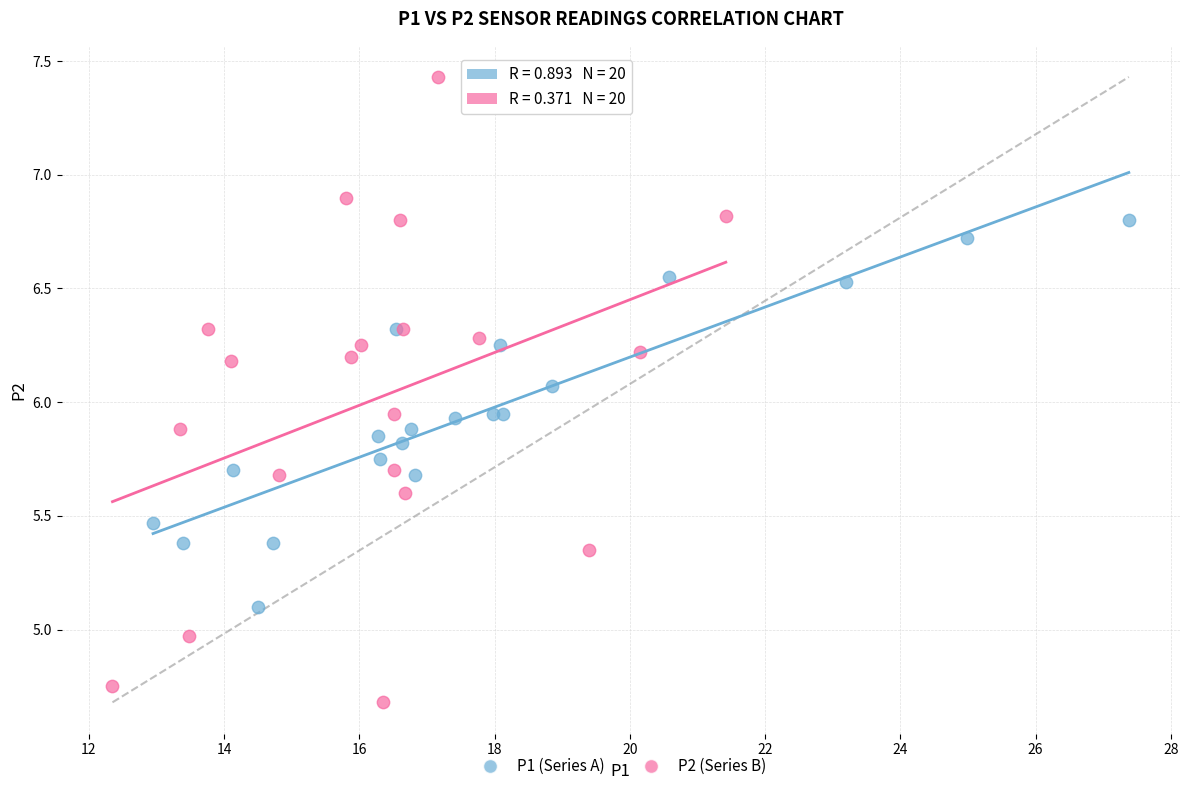

Which series reaches the minimum Y coordinate?

P2 (Series B)